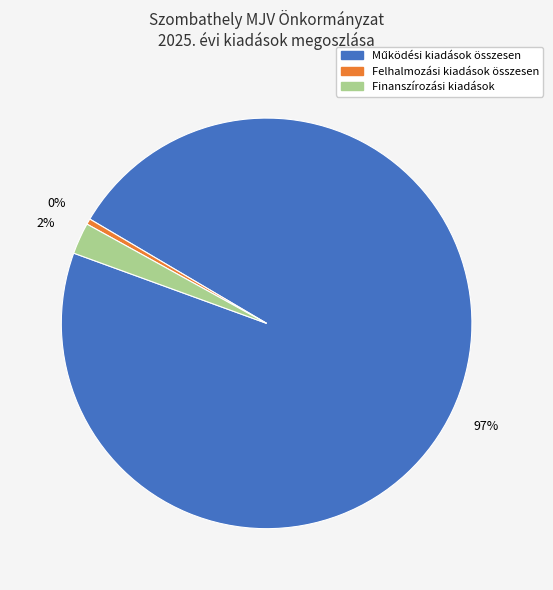

Between Felhalmozási kiadások összesen and Finanszírozási kiadások, which is larger?

Finanszírozási kiadások